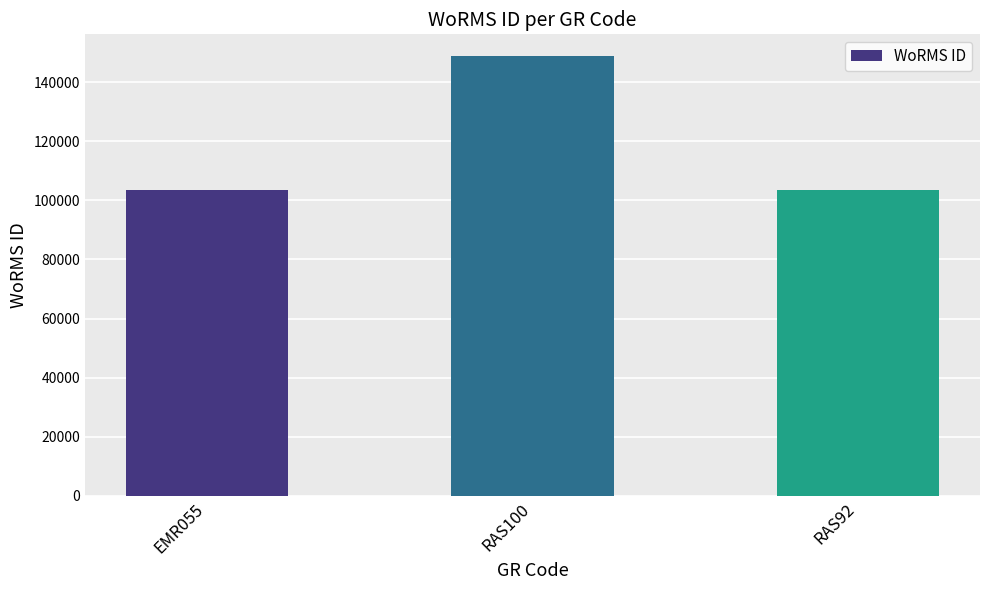

The value at EMR055 is 64895. True or false?

False